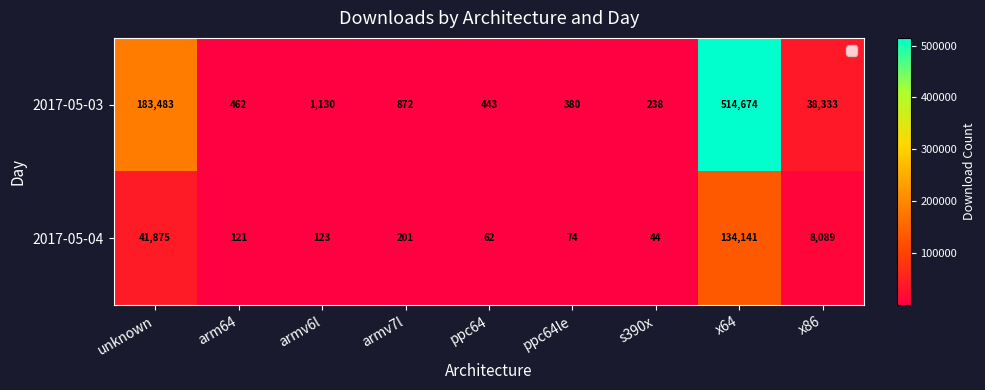

Count the number of data series in this chart.

2